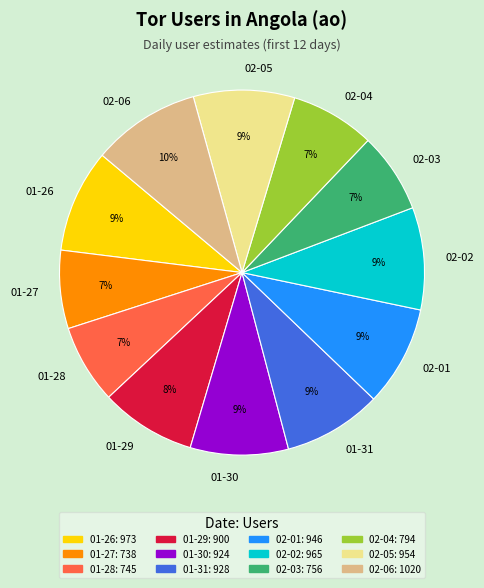

Combined, do 02-04 and 01-29 account for over 50%?

No